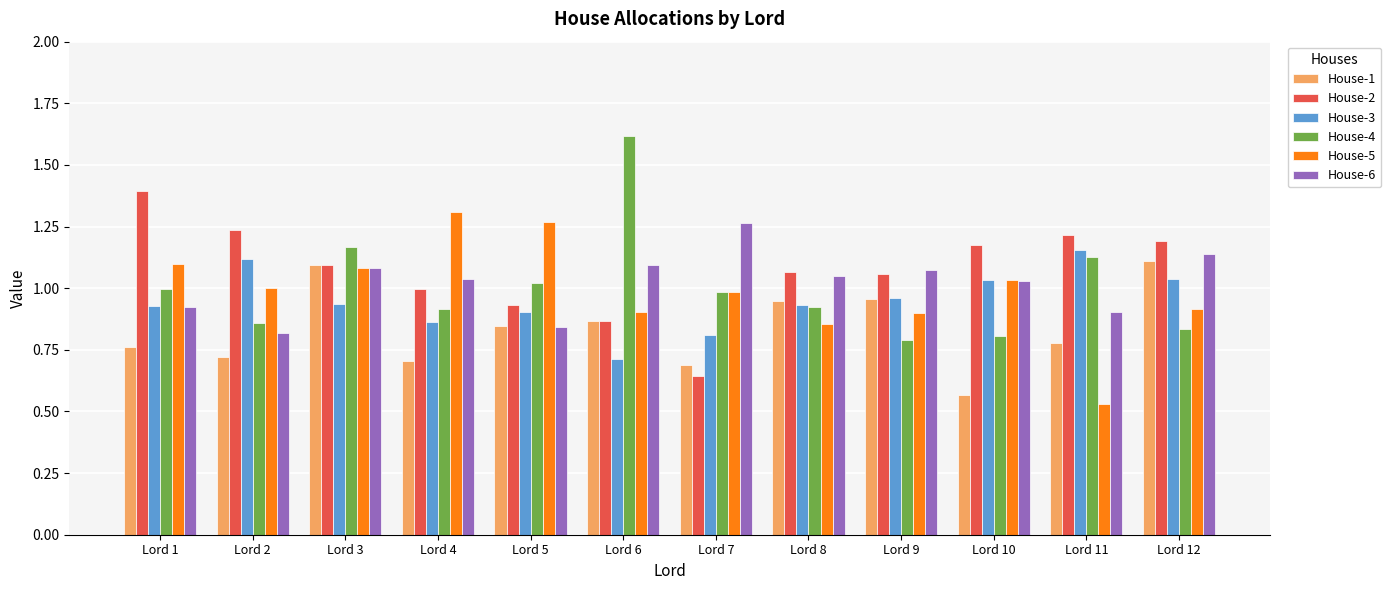

True or false: House-5 has a value of 1.0 at Lord 2.

True